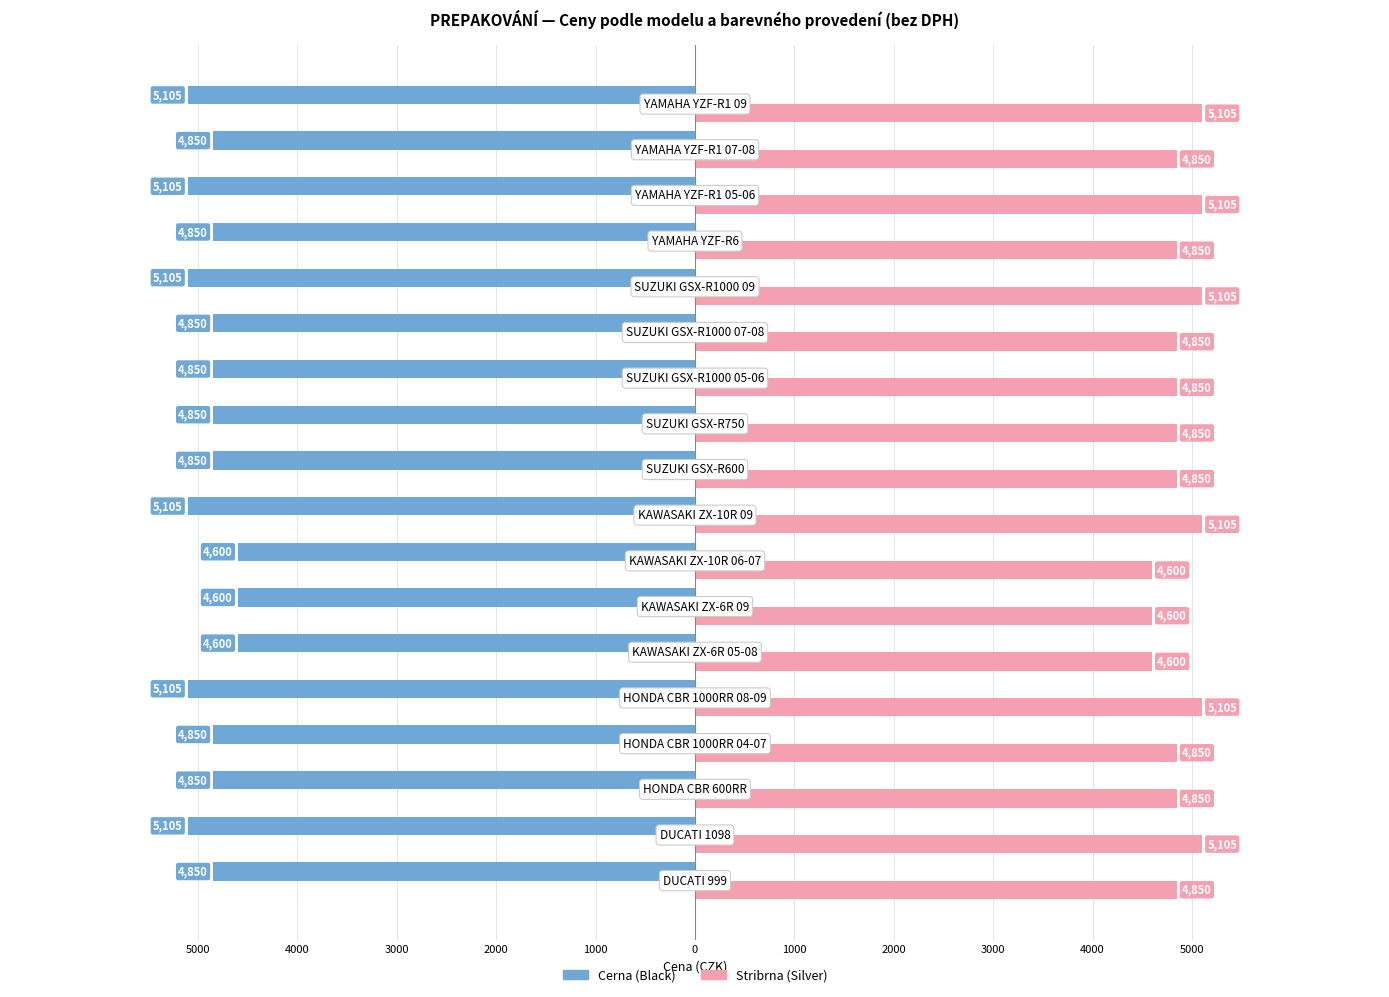

What is the difference between the maximum and minimum values in the Cerna (Black) series?

505